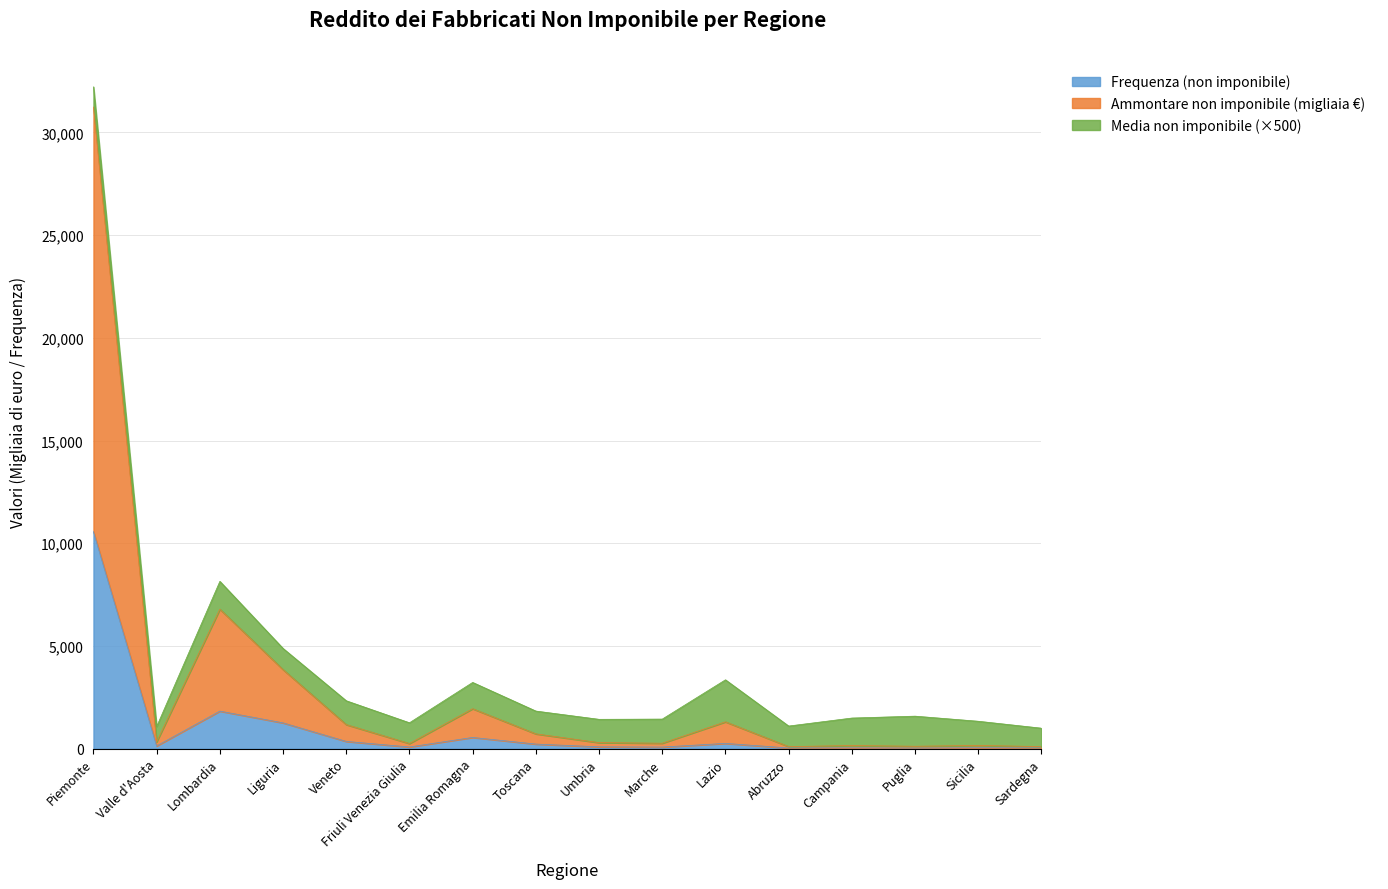

At which category is the sum across all series the highest?

Piemonte